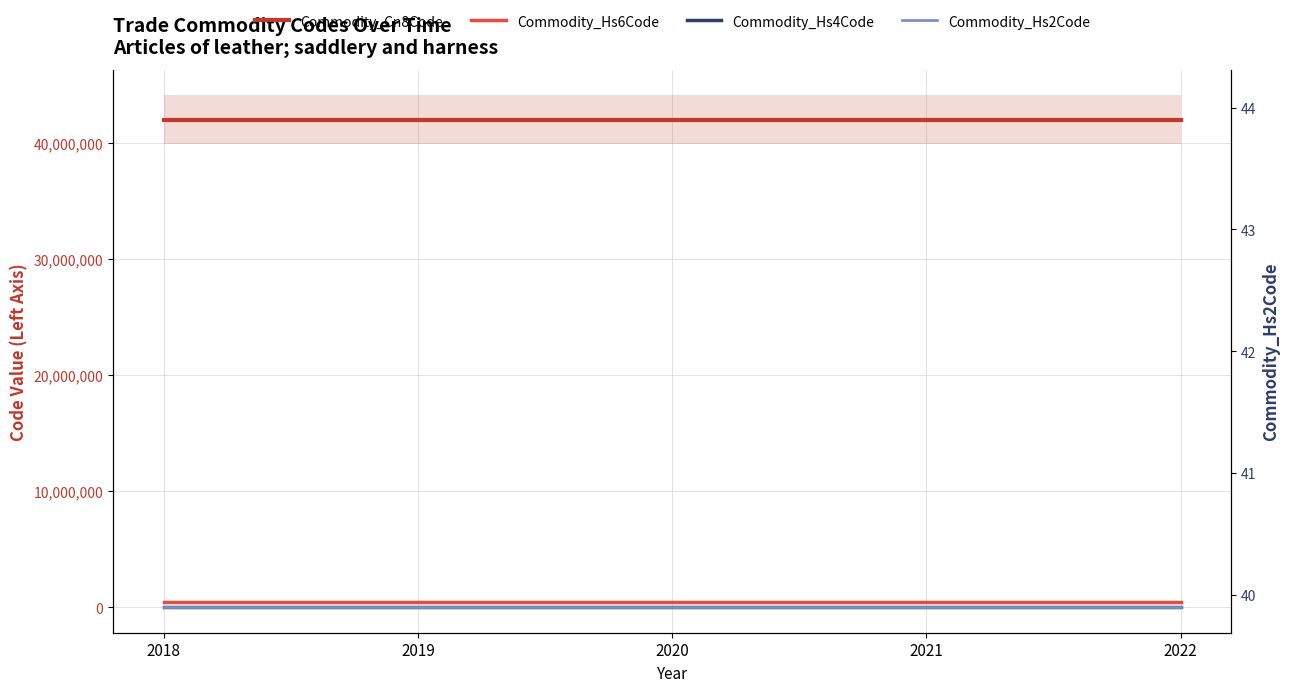

Which category has the highest value in the Commodity_Cn8Code series?

2018